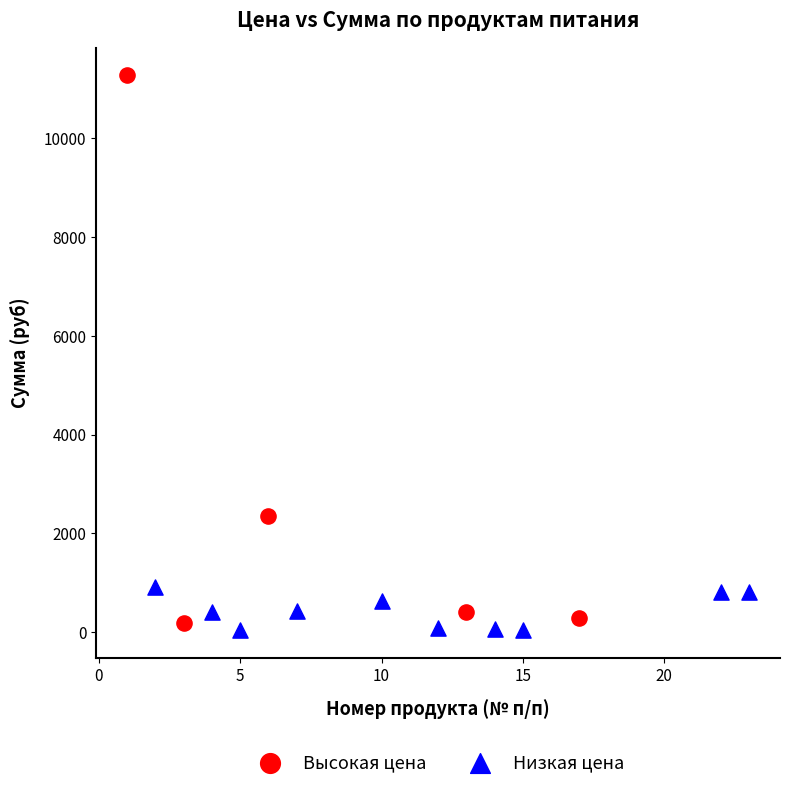

Which series reaches the maximum Y coordinate?

Высокая цена